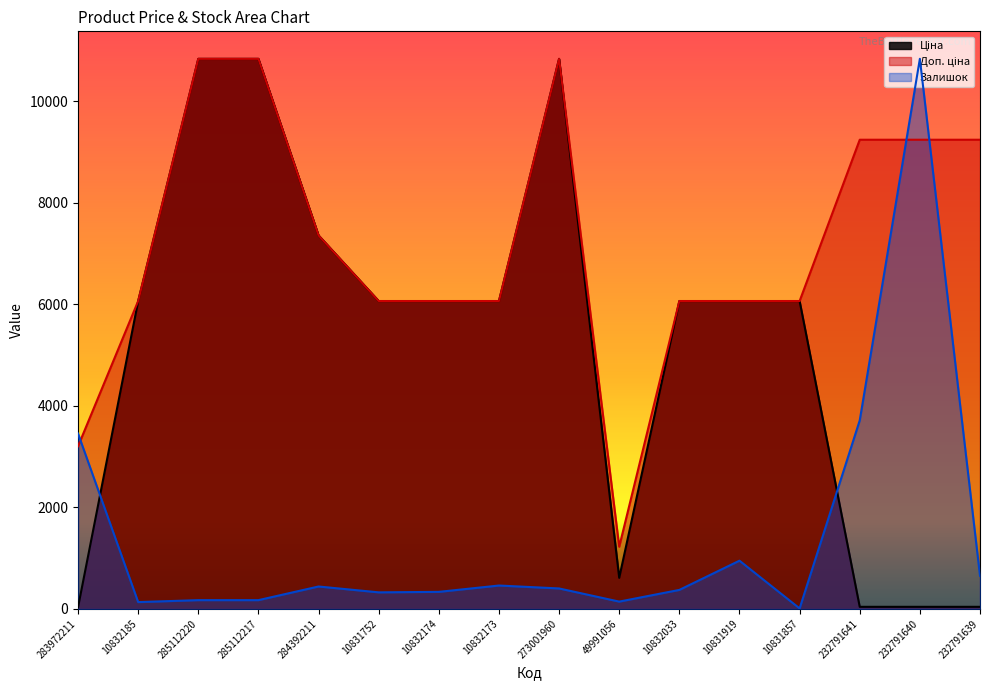

True or false: Залишок has more than 2 points higher than both neighbors.

True